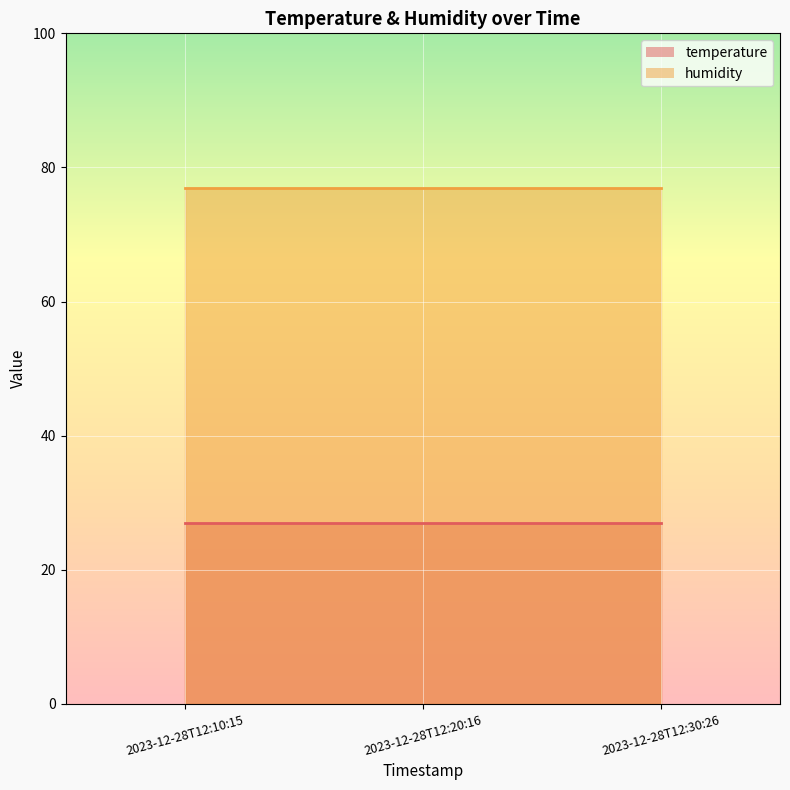

The value of humidity at 2023-12-28T12:30:26 is 77. True or false?

True